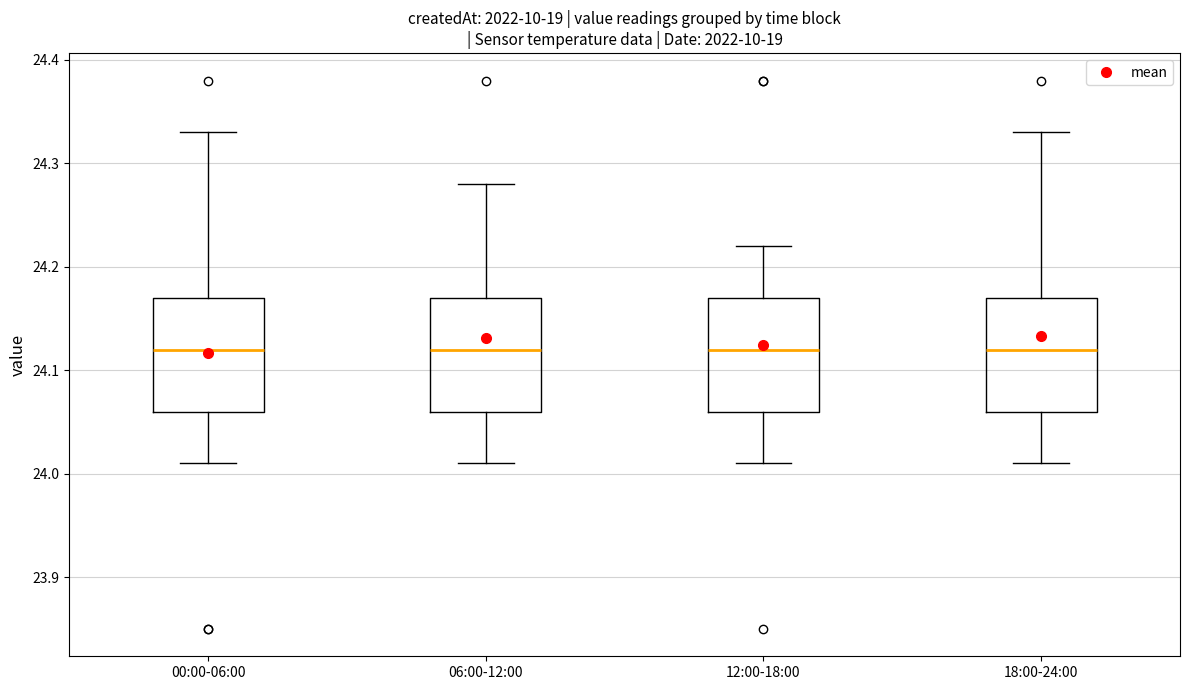

Reading left to right, read every box against the y-axis: the position of its median line, the range the box covers, and the ends of its whiskers. The values are not printed on the chart, so give them approximately, as read against the axis.

00:00-06:00: median 24.12, box 24.06 to 24.17, whiskers 24.01 to 24.33
06:00-12:00: median 24.12, box 24.06 to 24.17, whiskers 24.01 to 24.28
12:00-18:00: median 24.12, box 24.06 to 24.17, whiskers 24.01 to 24.22
18:00-24:00: median 24.12, box 24.06 to 24.17, whiskers 24.01 to 24.33